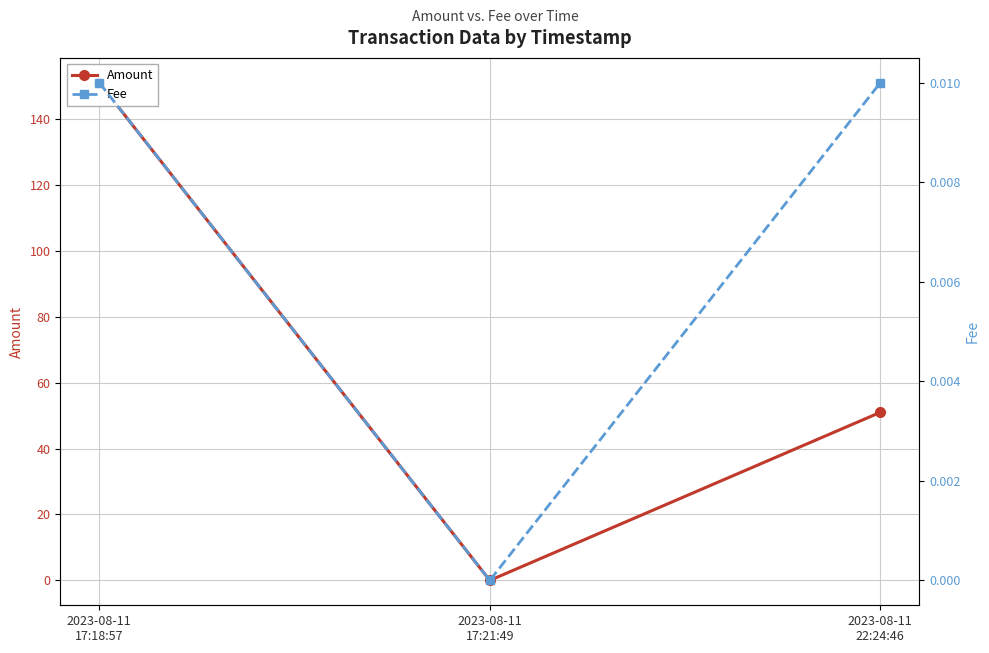

Is it true that Amount equals 245.0 at 2023-08-11
17:18:57?

False